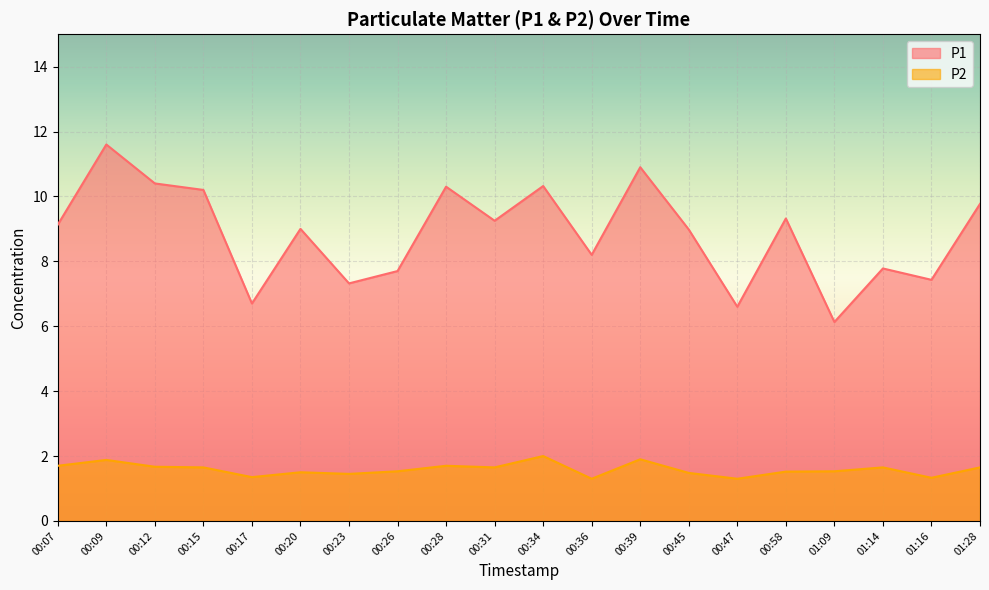

At which label does P2 reach its peak?

00:34